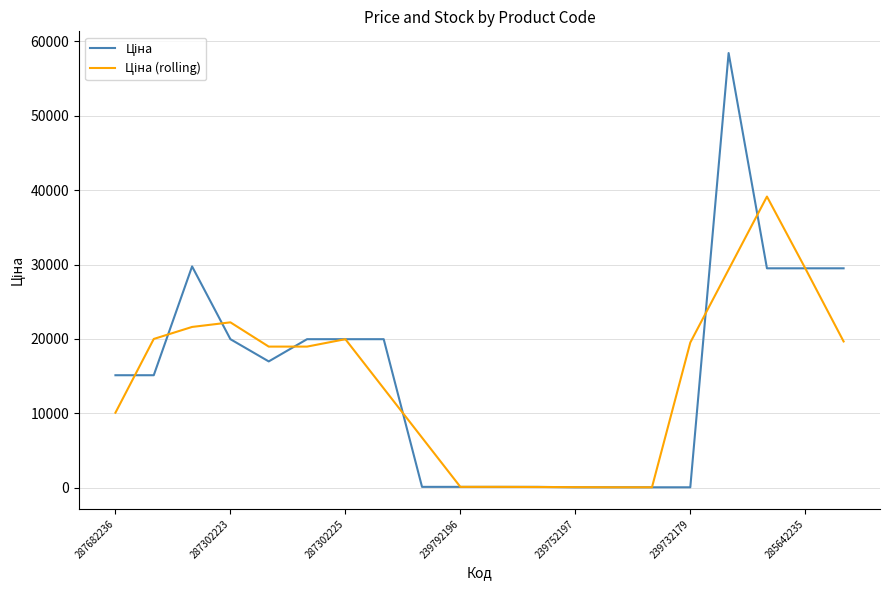

What is the greatest value displayed?

58426.5